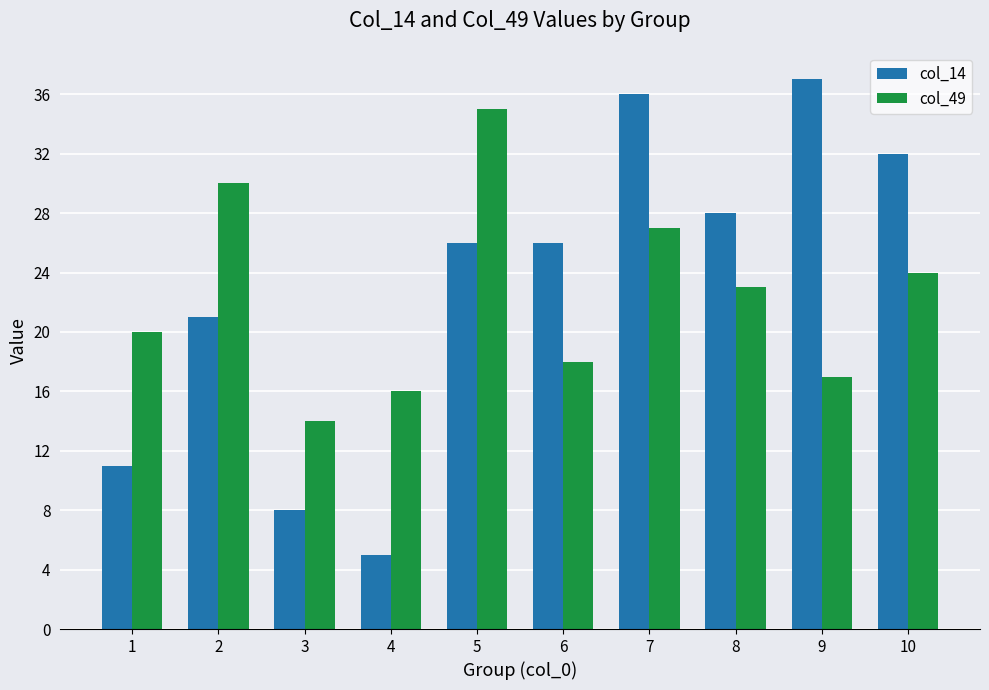

List the series in order of their overall mean, highest first.

col_14, col_49